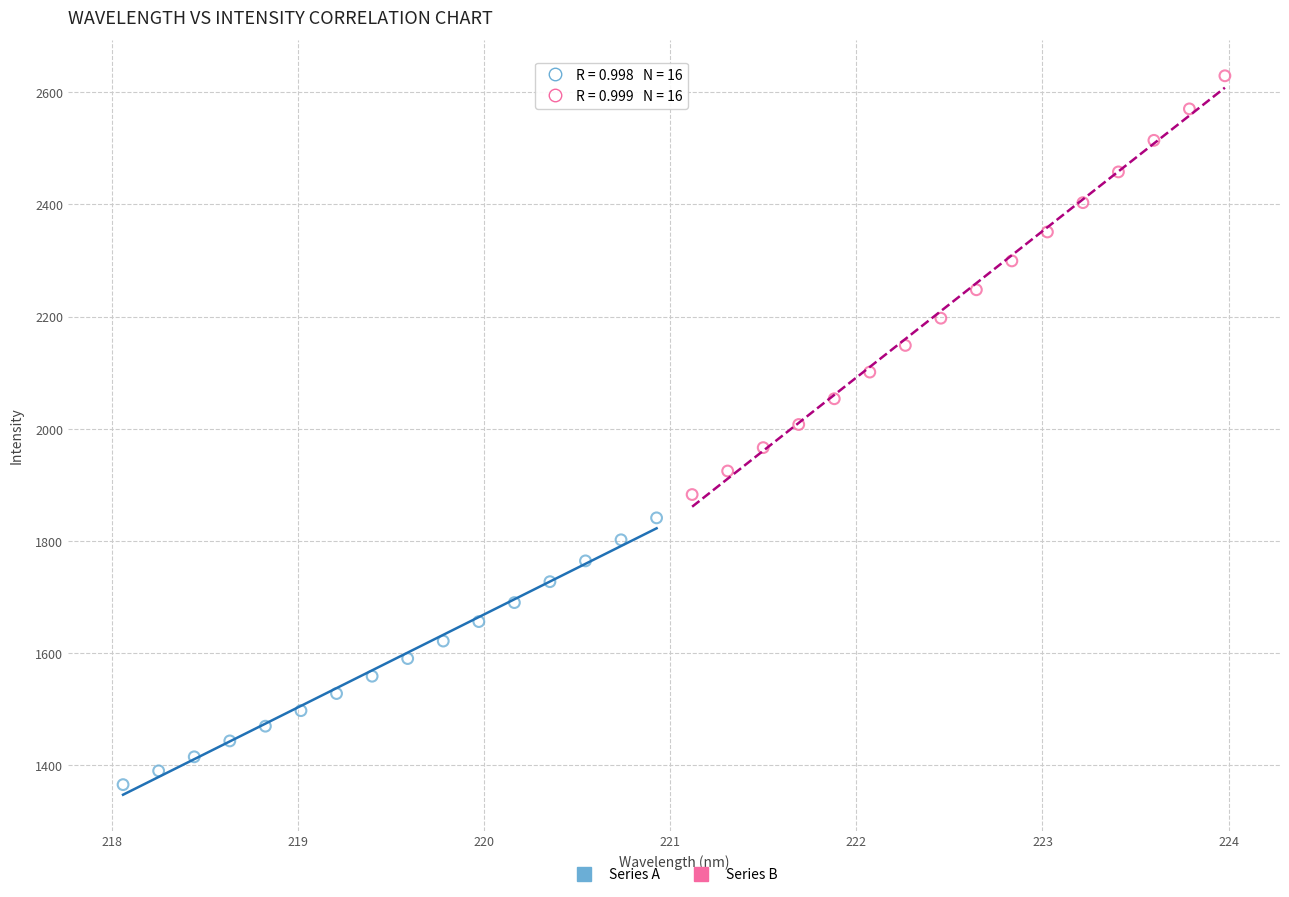

Which series reaches the minimum Y coordinate?

Series A